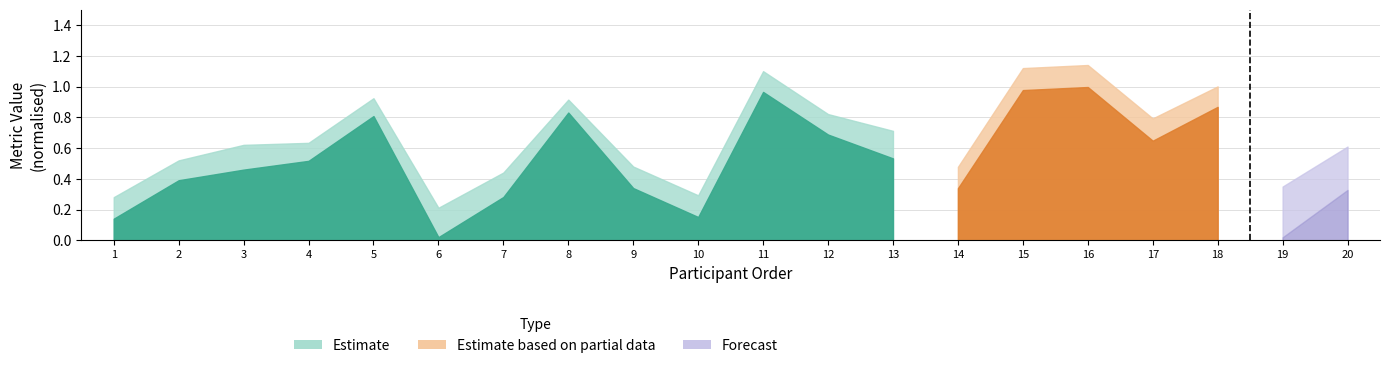

What is the highest value of the Estimate based on partial data series?

1.1